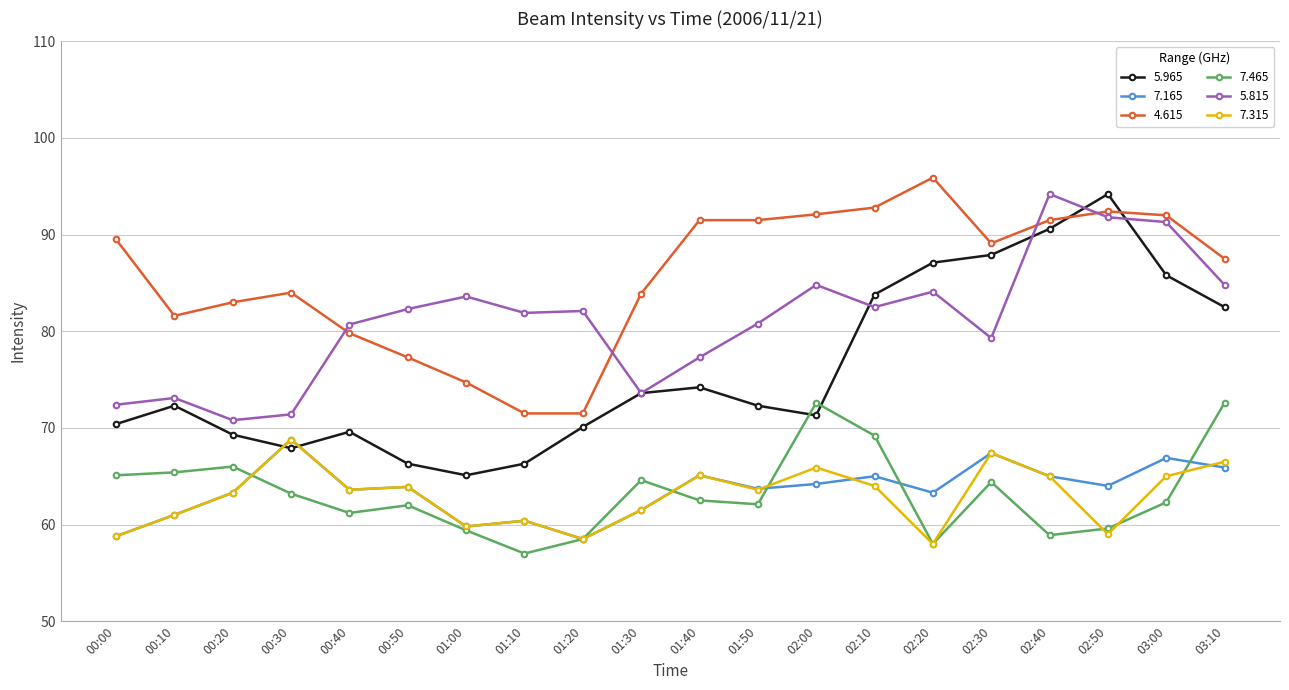

Does the chart display data point markers on the line(s)?

Yes